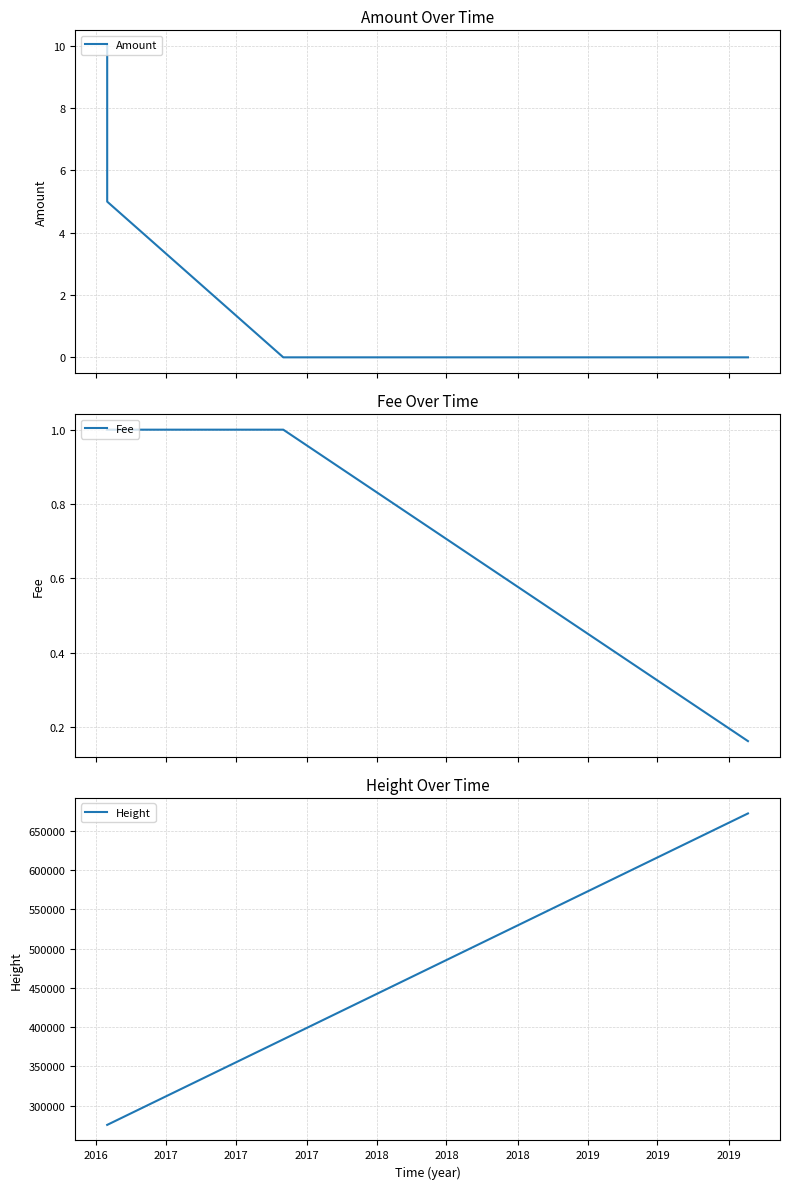

True or false: Height has more than 2 interior local peaks.

False